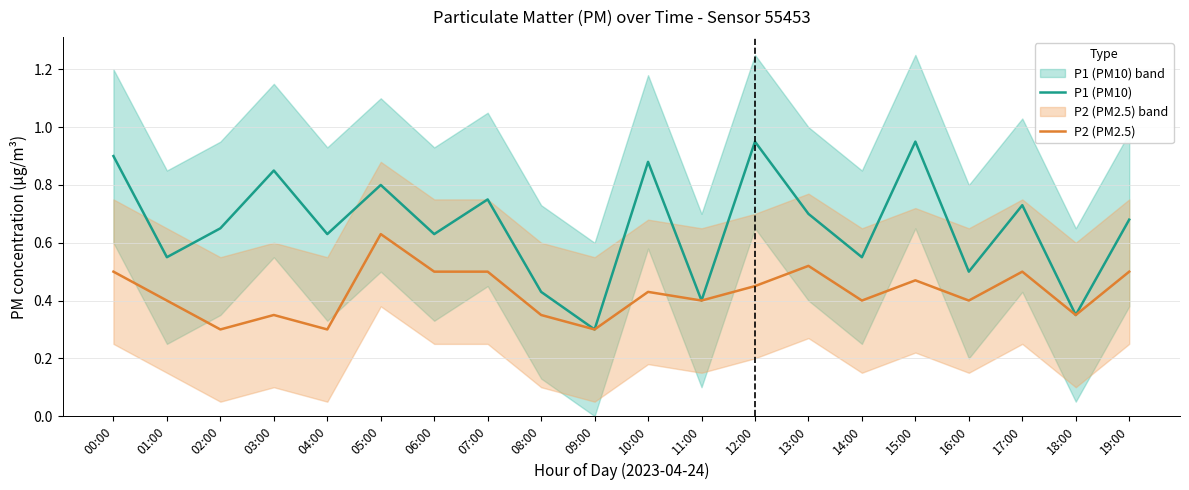

True or false: P1 (PM10) and P2 (PM2.5) intersect in this chart.

False